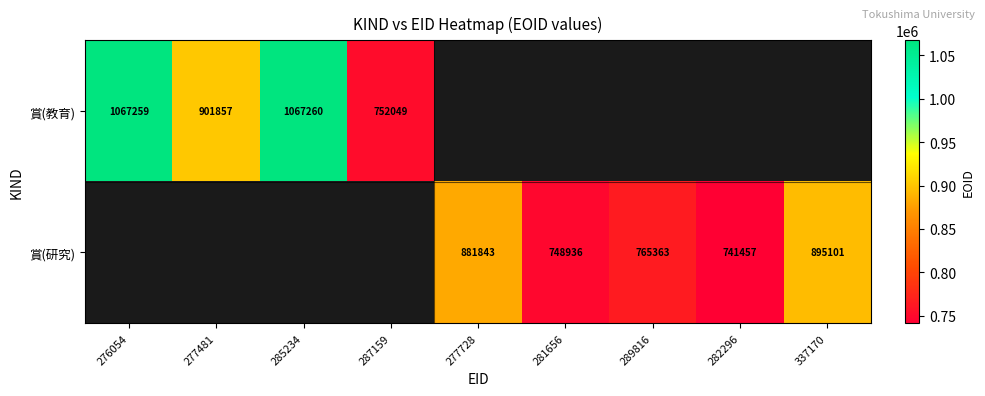

At how many categories does at least one series exceed 1021554?

2